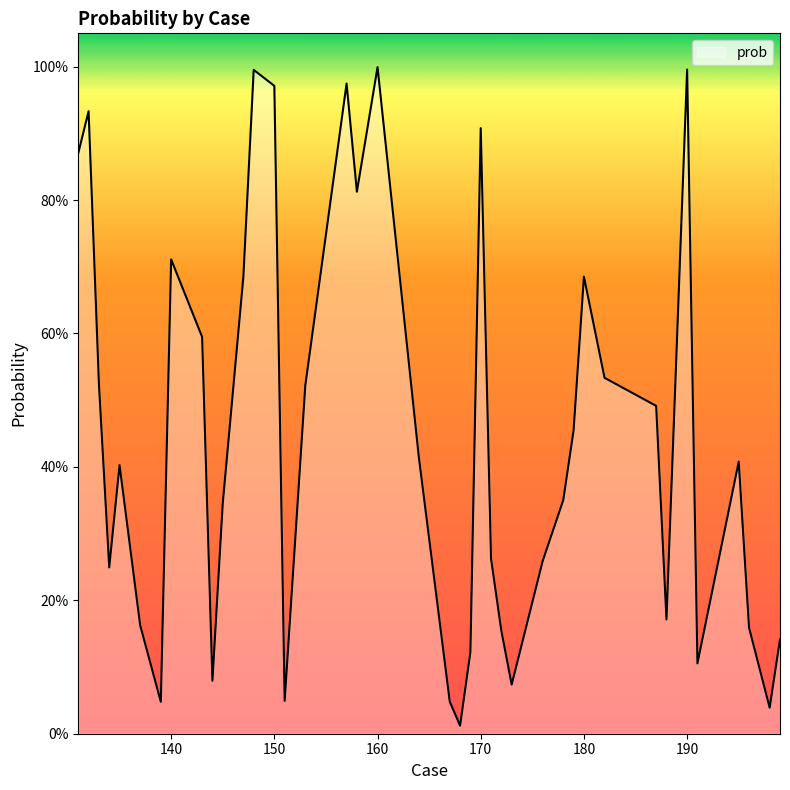

Does the chart have visible grid lines?

No